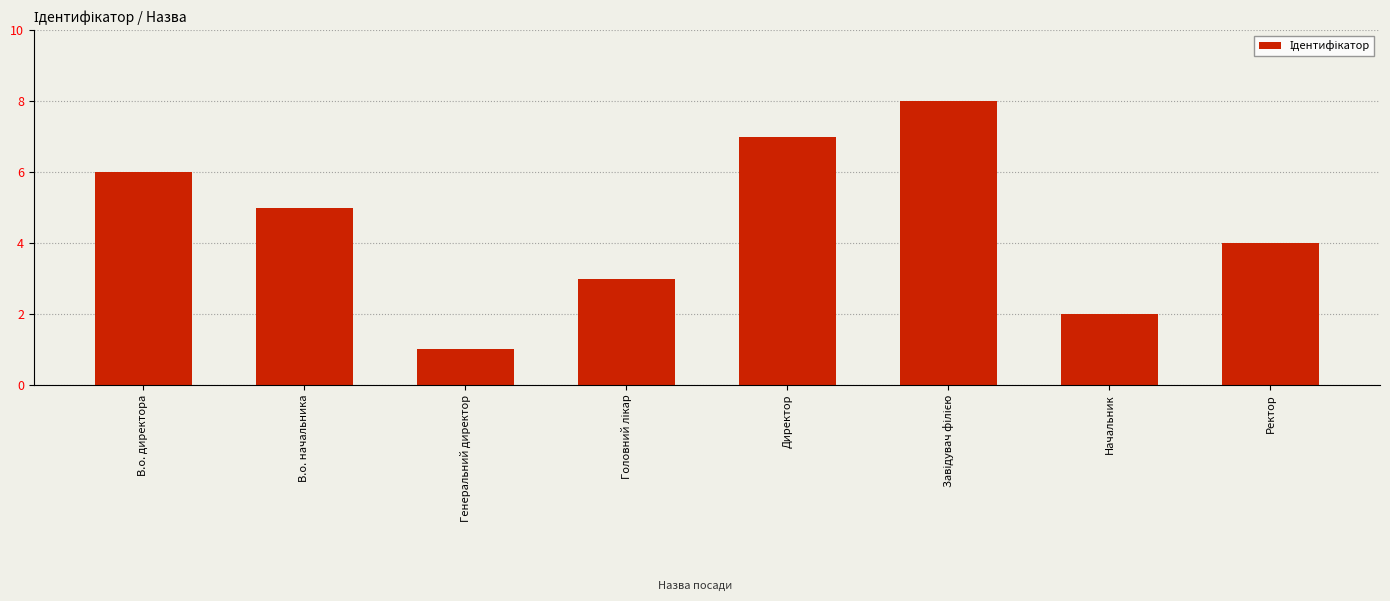

What is the maximum value shown in the chart?

8